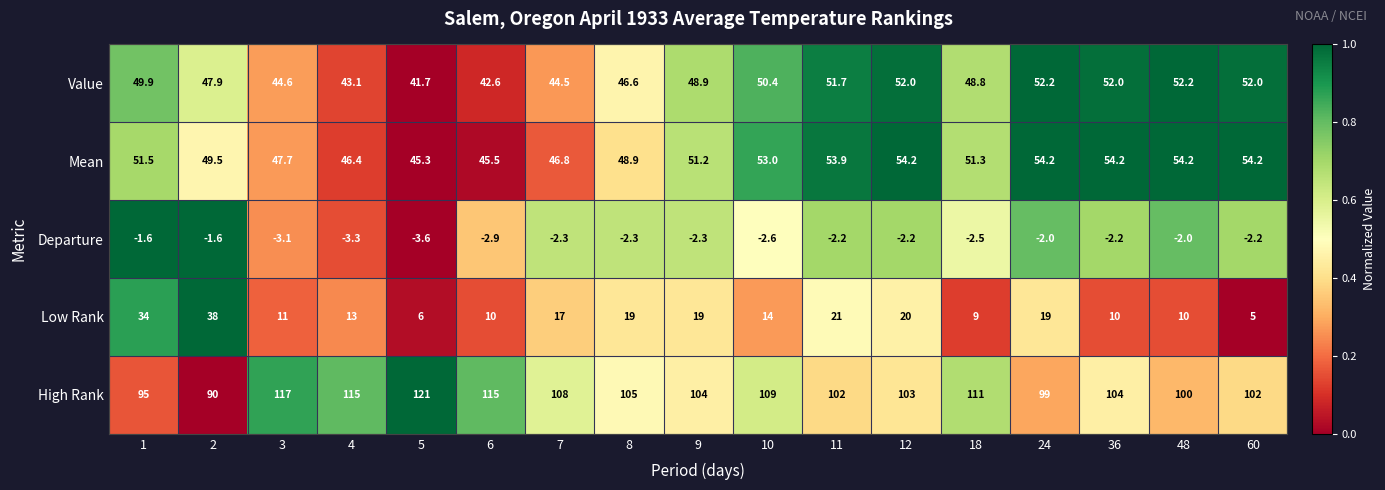

Which series has the largest total across all categories?

High Rank